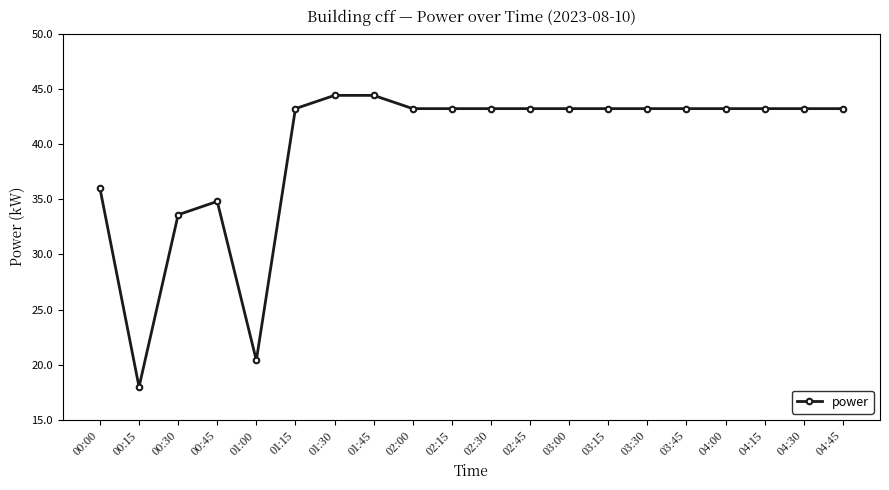

What is the greatest value displayed?

44.4